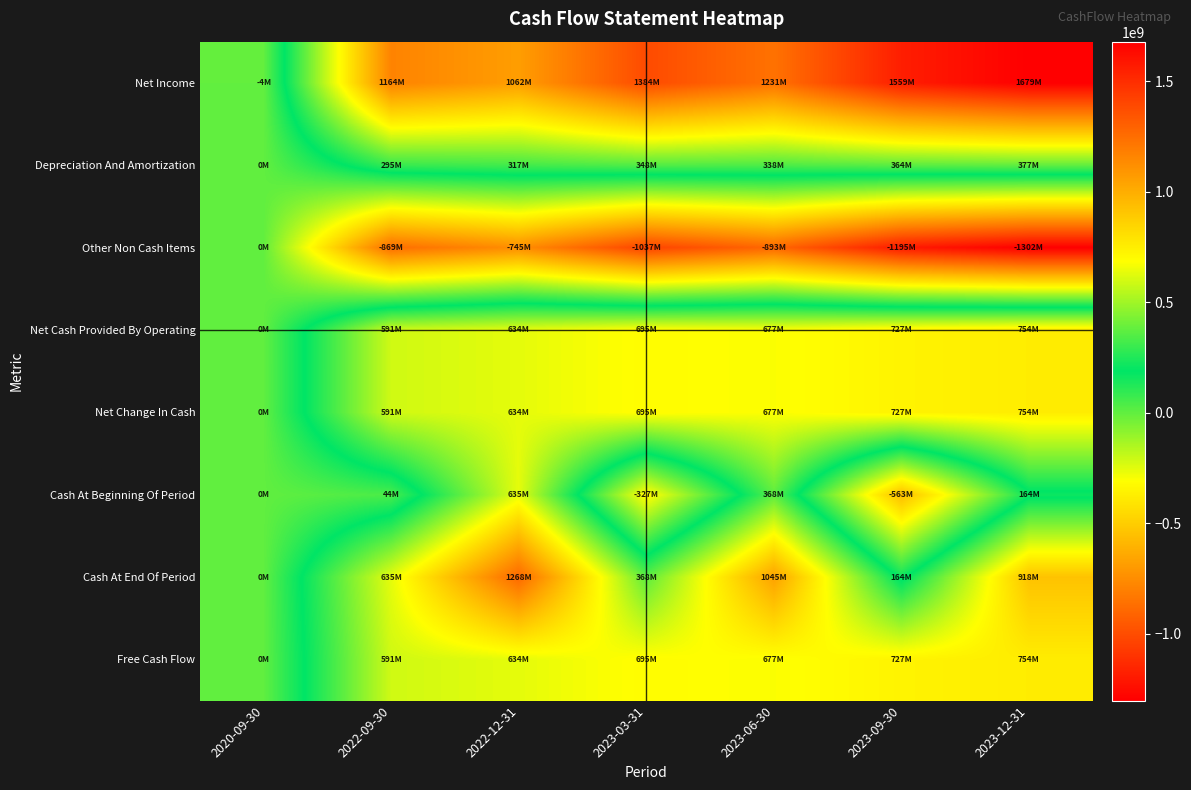

Between 2022-12-31 and 2023-09-30, which series saw the biggest shift?

Cash At Beginning Of Period